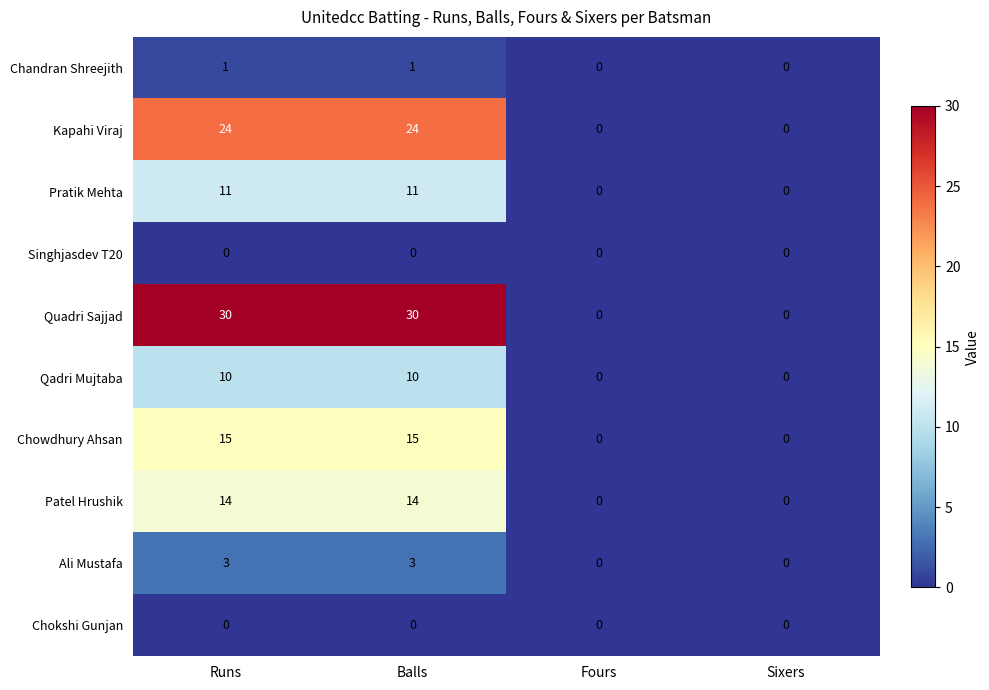

What is the sum of the Chowdhury Ahsan values at Balls and Sixers?

15